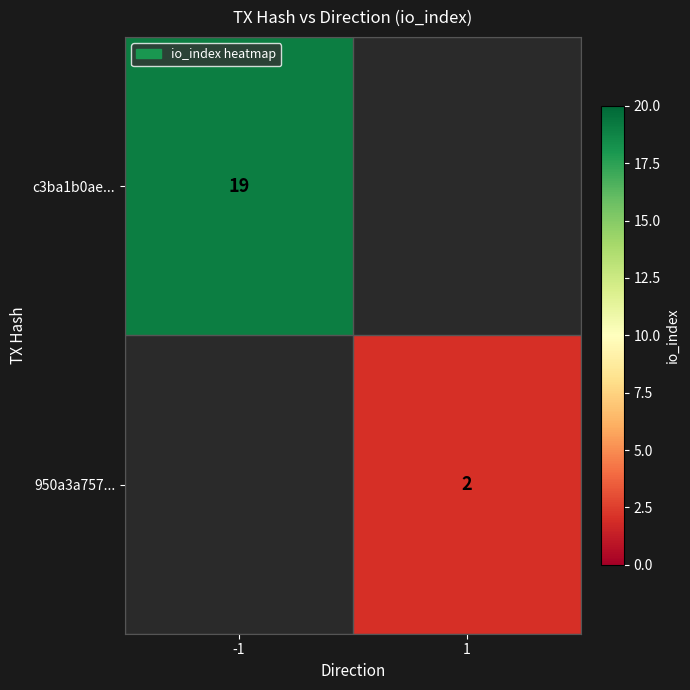

True or false: 950a3a757... has a value of 0.6 at 1.

False